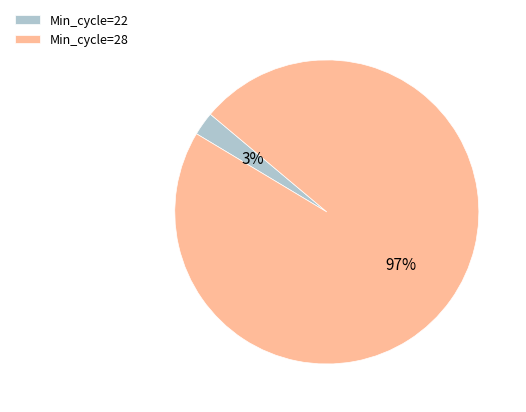

Which slice is the largest?

Min_cycle=28